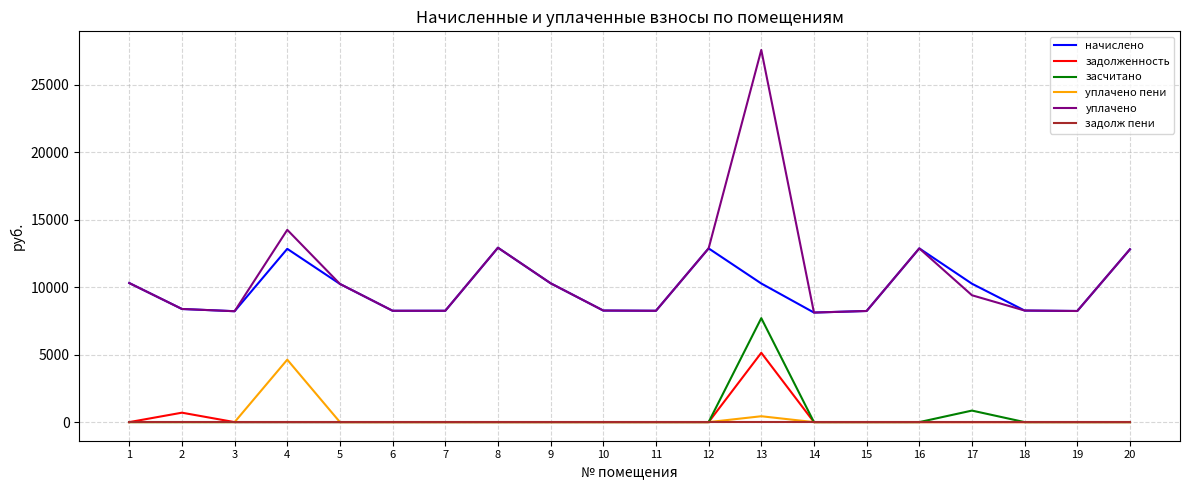

What is the minimum value for уплачено?

8114.4